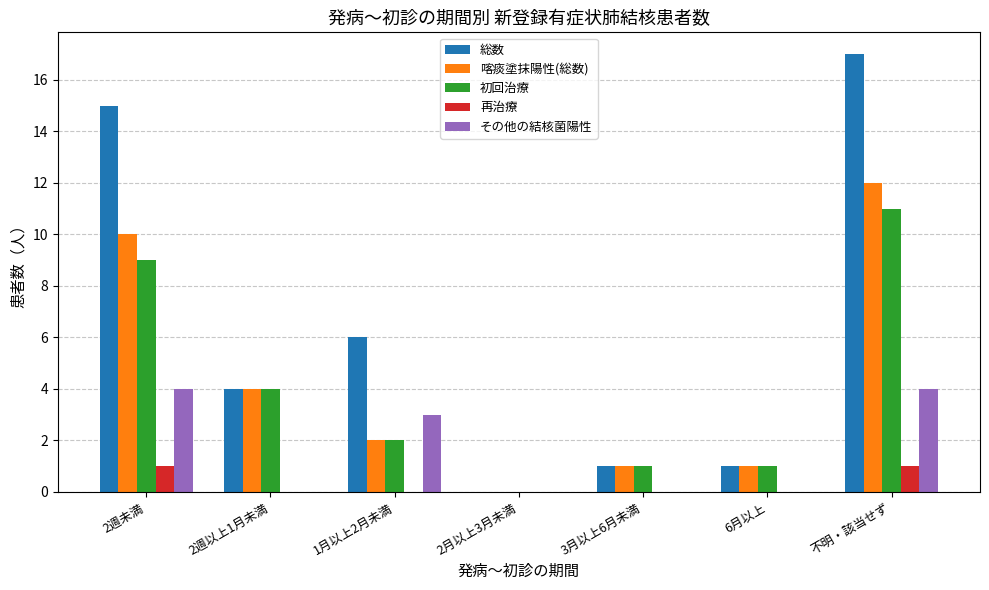

The value of 再治療 at 不明・該当せず is 1. True or false?

True